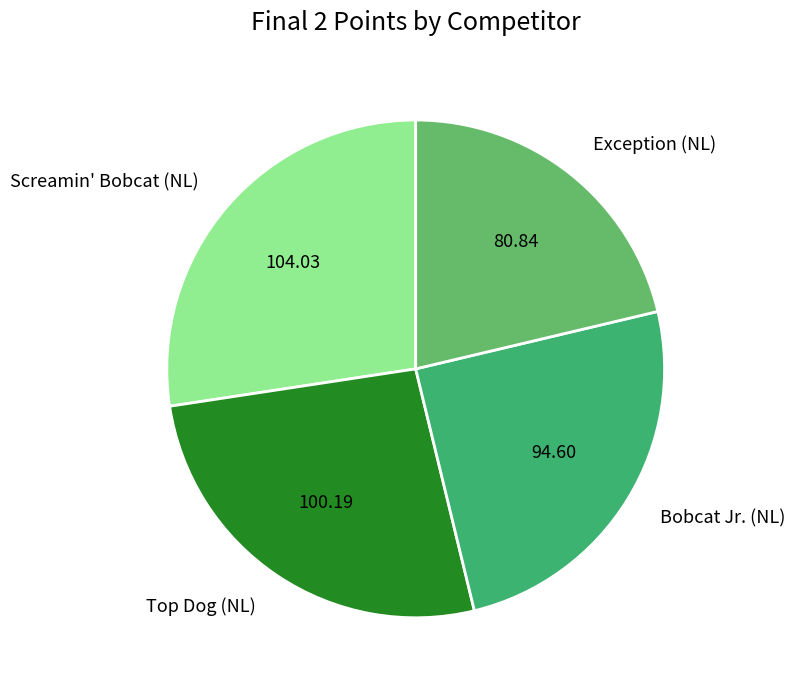

How many slices are in this pie chart?

4